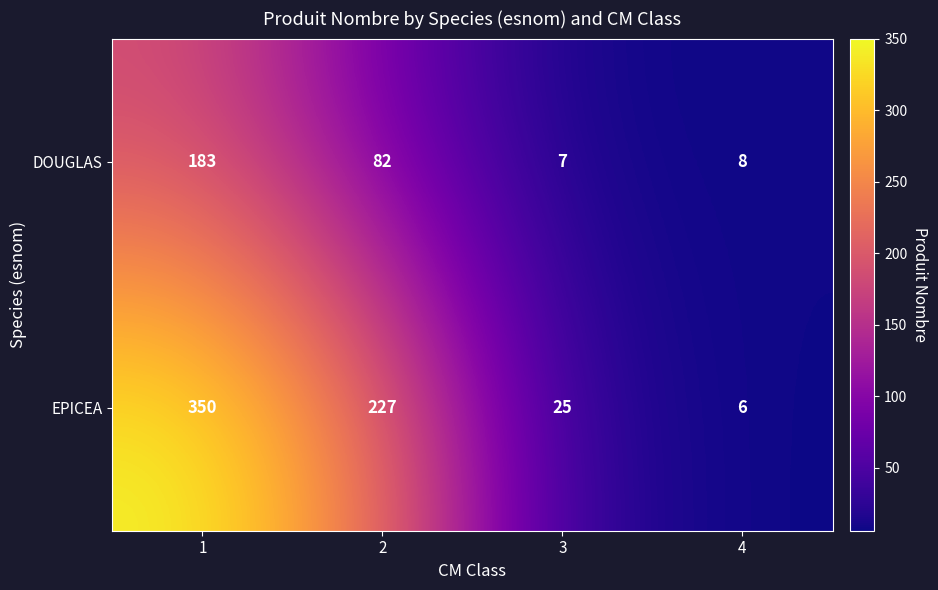

What is the total value across all series at 1?

533